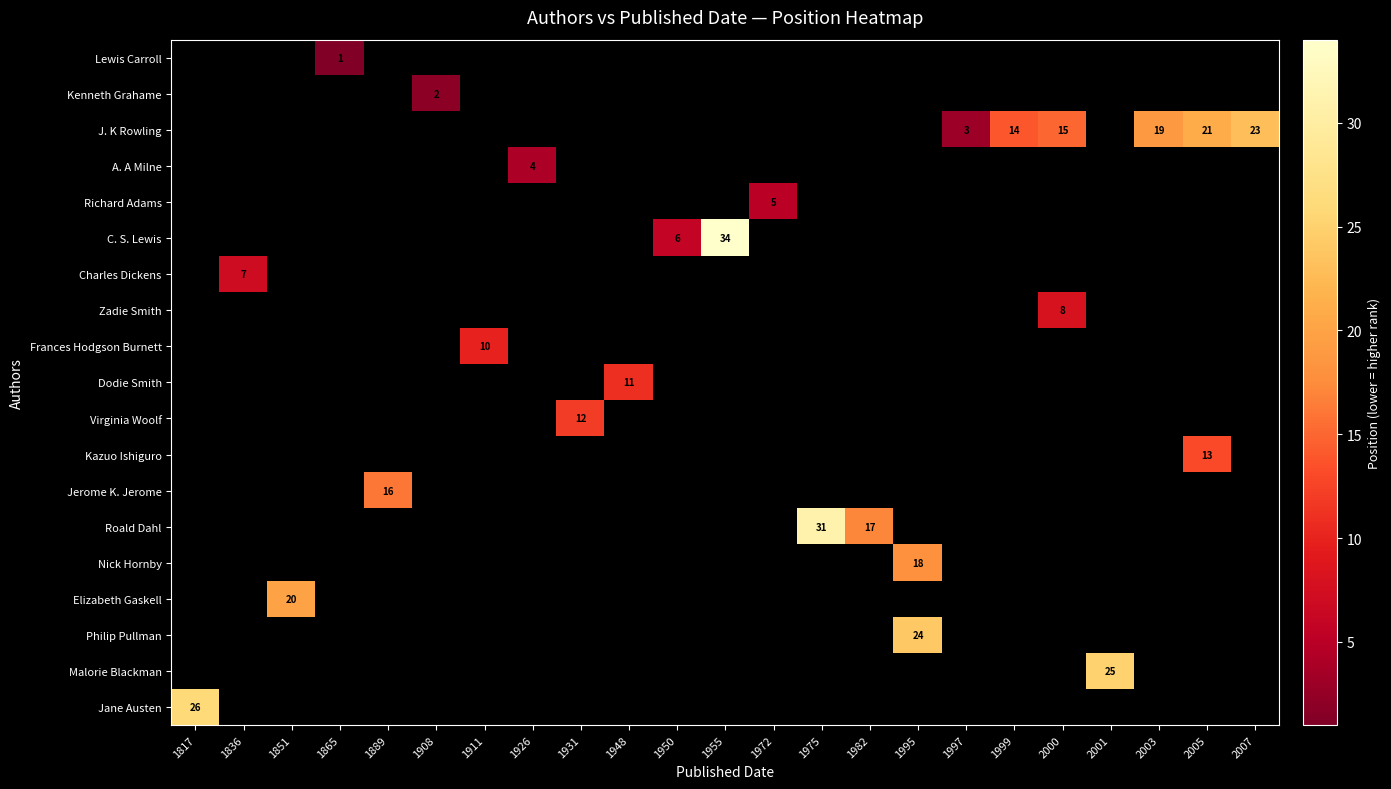

Is it true that J. K Rowling equals 5 at 1997?

False